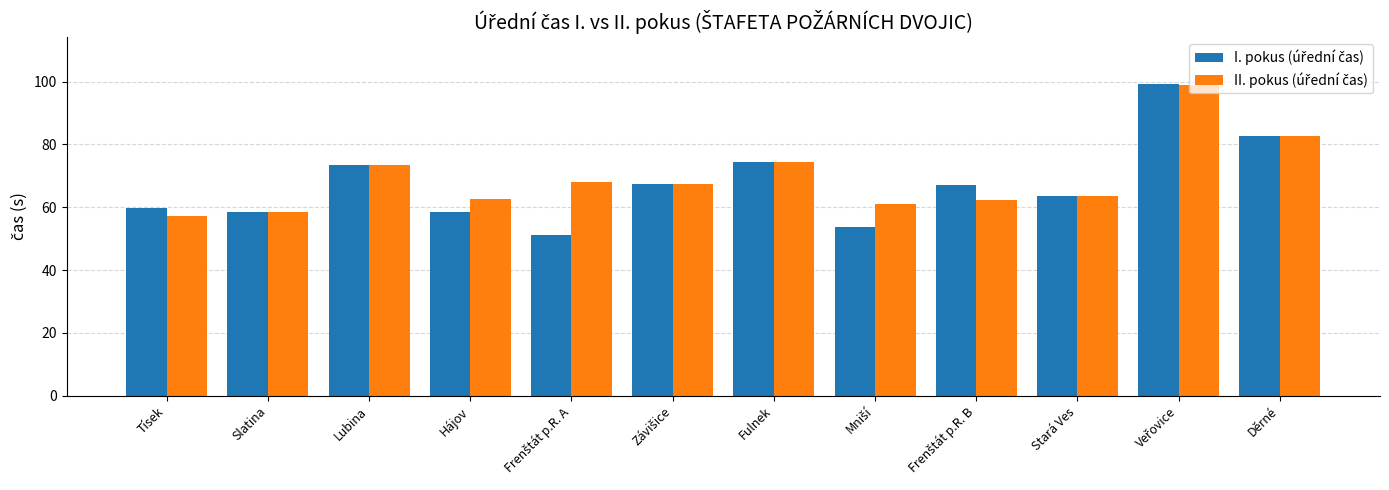

What is the greatest value displayed?

99.3